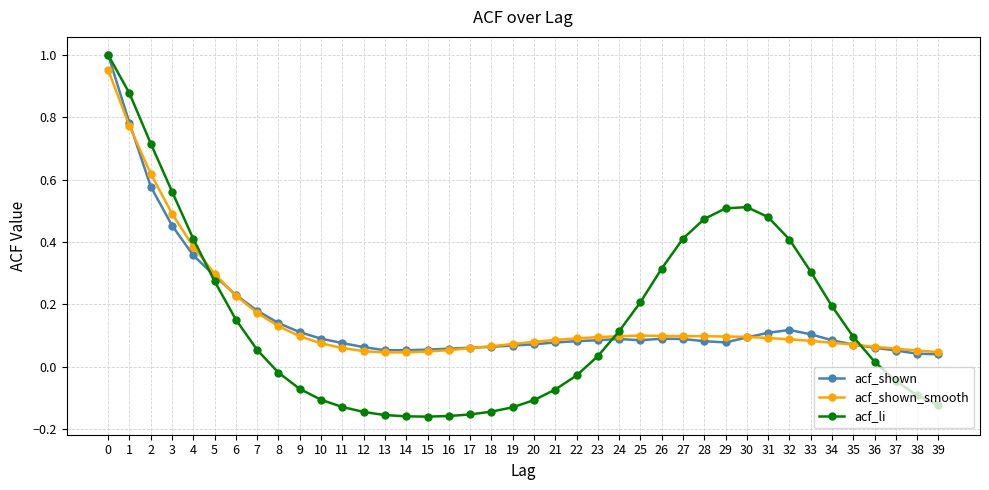

How many lines are shown in the chart?

3